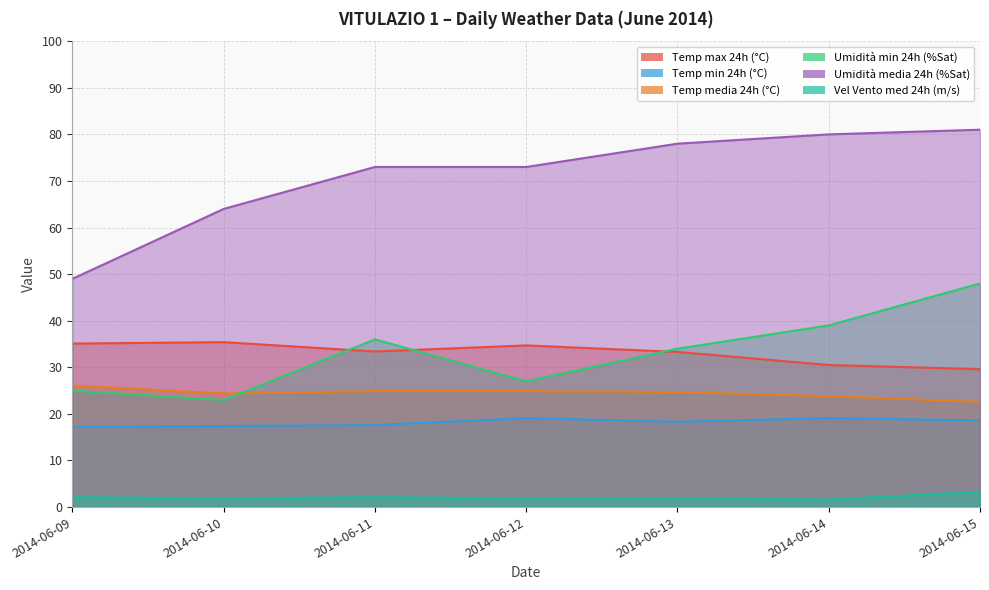

Rank the series by their maximum value, from lowest to highest.

Vel Vento med 24h (m/s), Temp min 24h (°C), Temp media 24h (°C), Temp max 24h (°C), Umidità min 24h (%Sat), Umidità media 24h (%Sat)